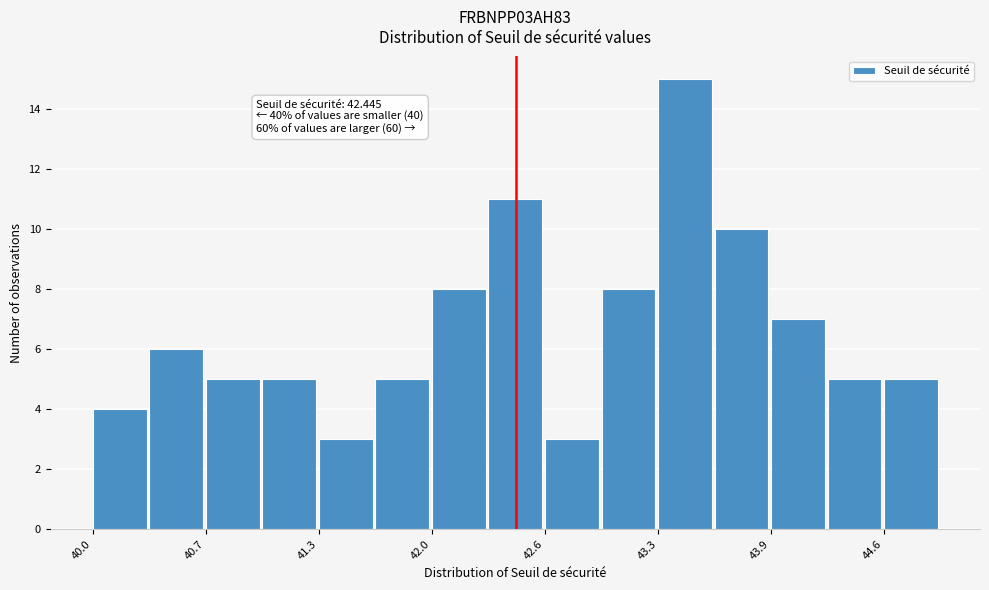

Around what value on the x-axis is the tallest bar? Give the approximate position of its centre, as read against the axis.

43.4